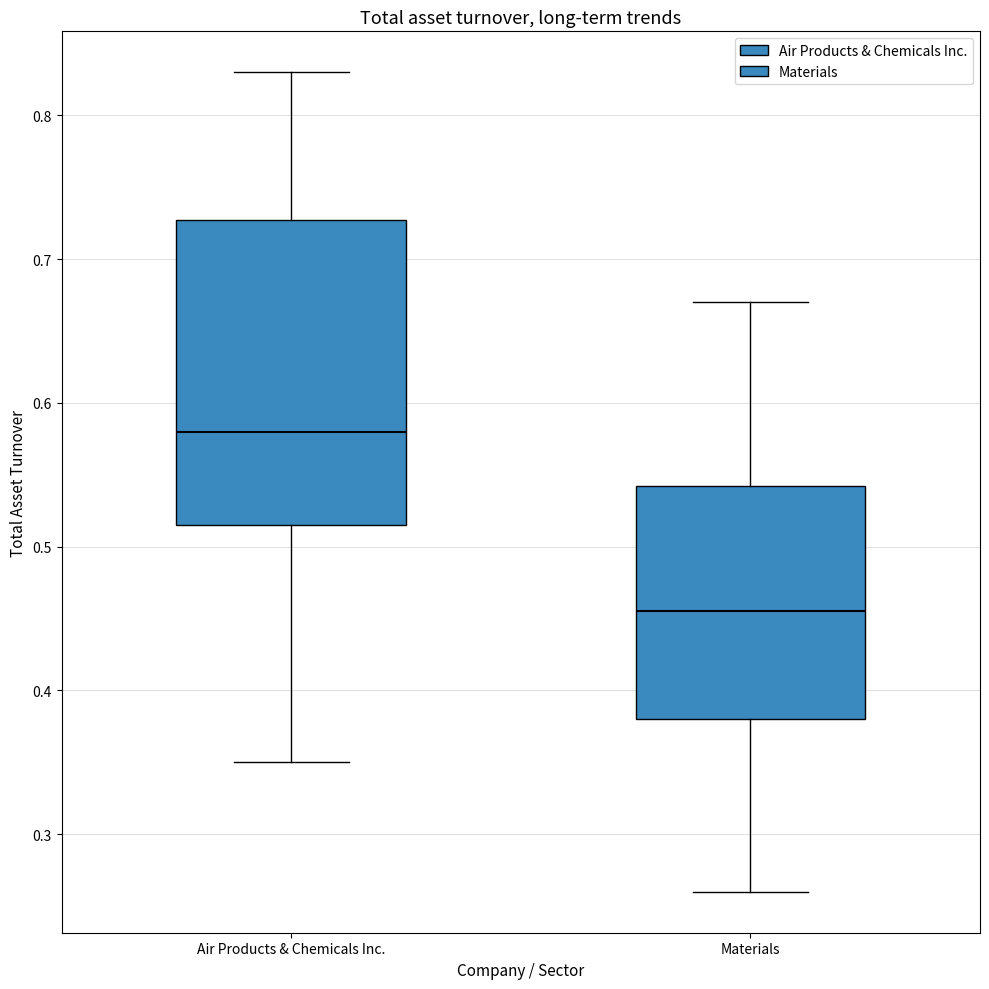

Reading left to right, read every box against the y-axis: the position of its median line, the range the box covers, and the ends of its whiskers. The values are not printed on the chart, so give them approximately, as read against the axis.

Air Products & Chemicals Inc.: median 0.58, box 0.52 to 0.73, whiskers 0.35 to 0.83
Materials: median 0.46, box 0.38 to 0.54, whiskers 0.26 to 0.67